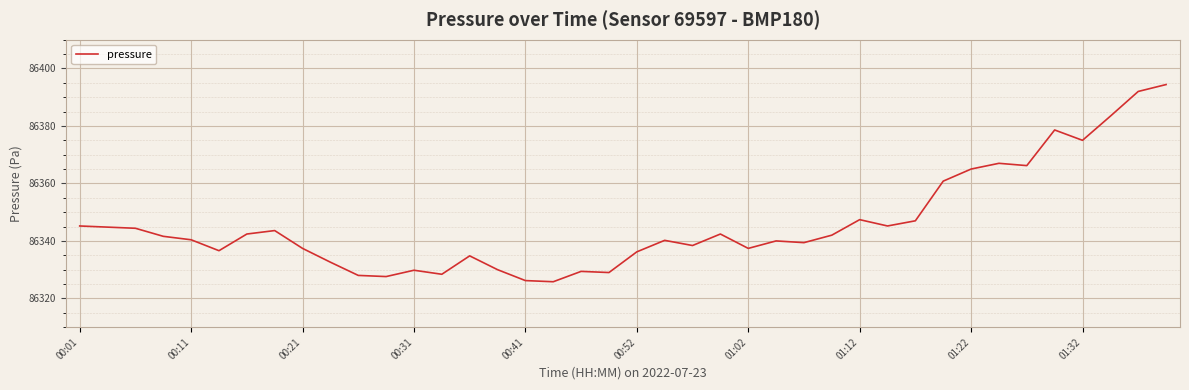

Does the chart have visible grid lines?

Yes